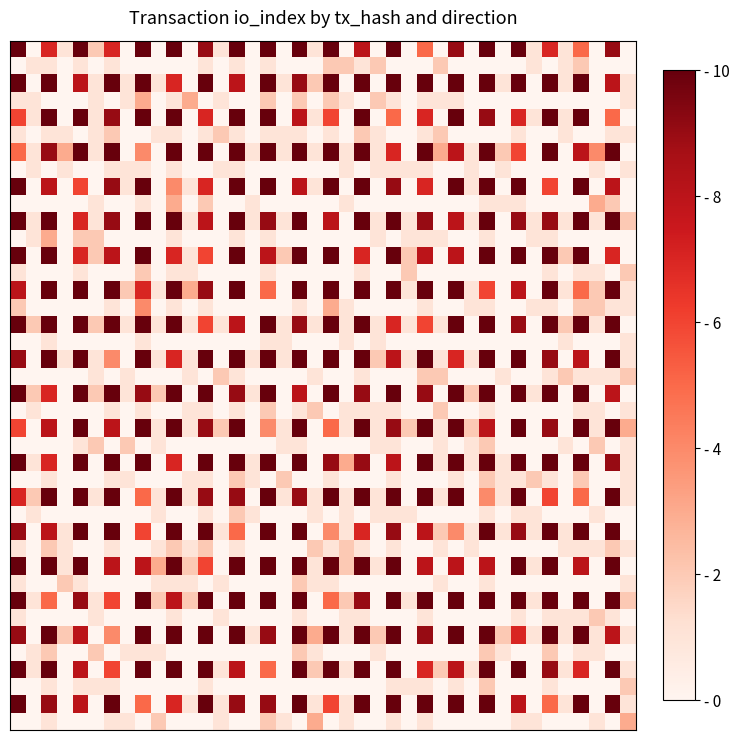

At which category is the sum across all series the highest?

30